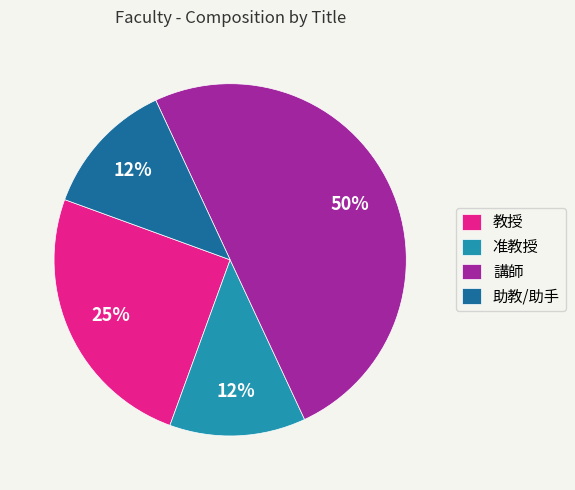

Which has a higher value, 講師 or 准教授?

講師